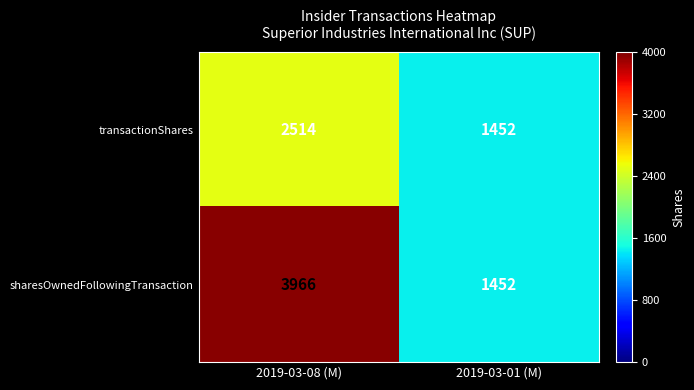

Is it true that transactionShares equals 589 at 2019-03-01 (M)?

False